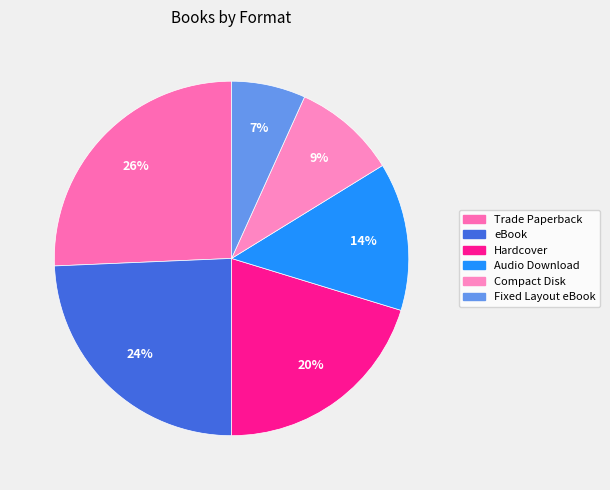

To the nearest percent, what is the average slice percentage?

17%